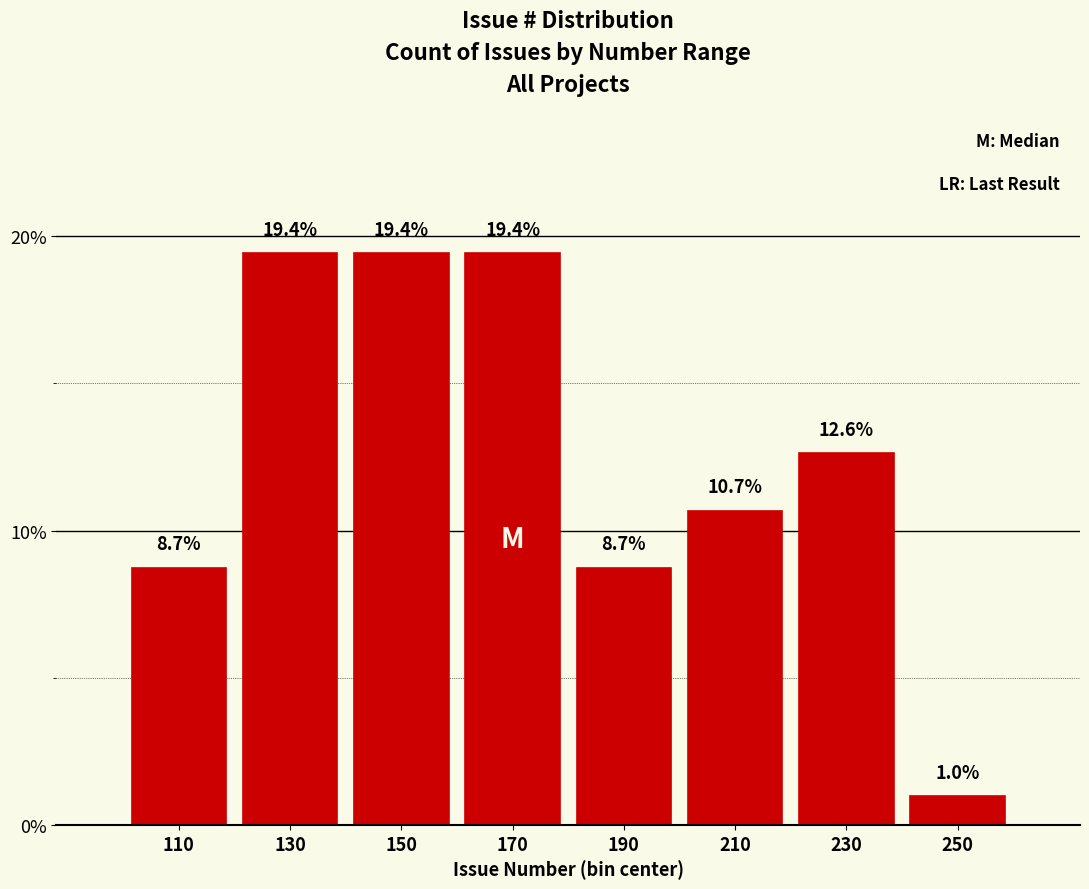

Reading left to right, list every bar in this chart as the range it spans on the x-axis followed by its height.

100 to 120: 8.7
120 to 140: 19.4
140 to 160: 19.4
160 to 180: 19.4
180 to 200: 8.7
200 to 220: 10.7
220 to 240: 12.6
240 to 260: 1.0